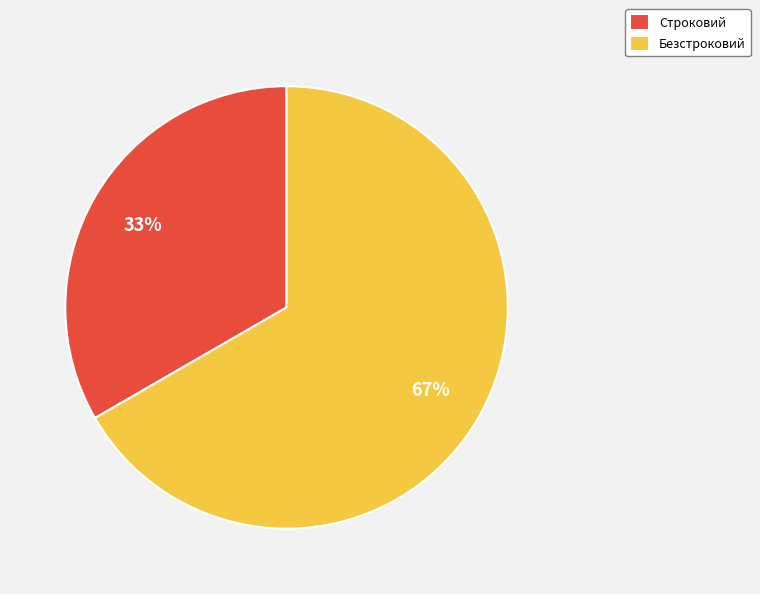

Does Безстроковий account for over 50% of the chart?

Yes